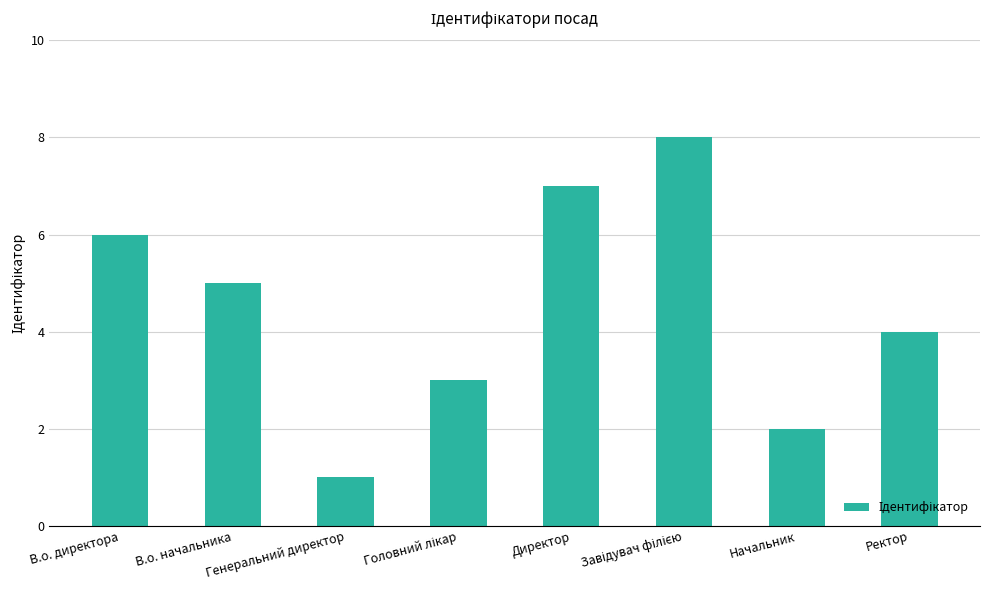

What is the greatest value displayed?

8